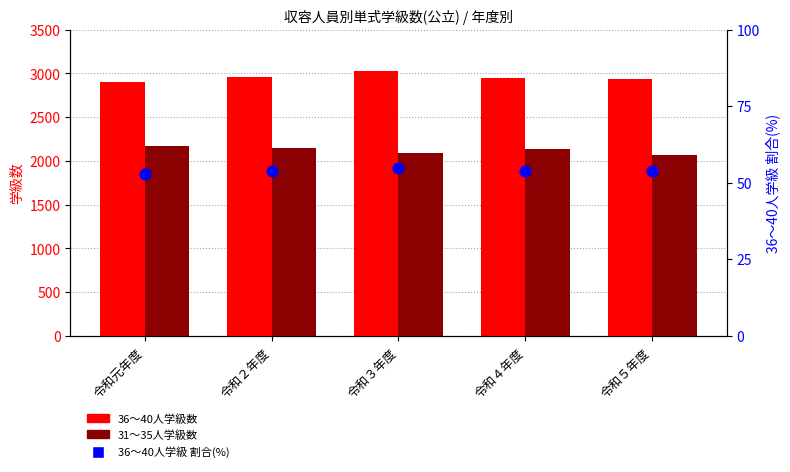

At how many categories does at least one series exceed 1888?

5